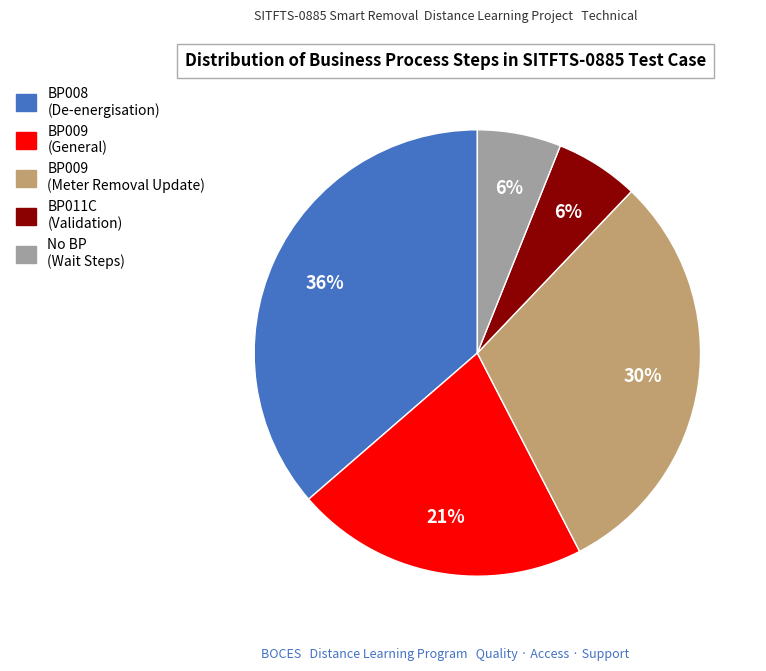

Is there a majority slice in this chart?

No